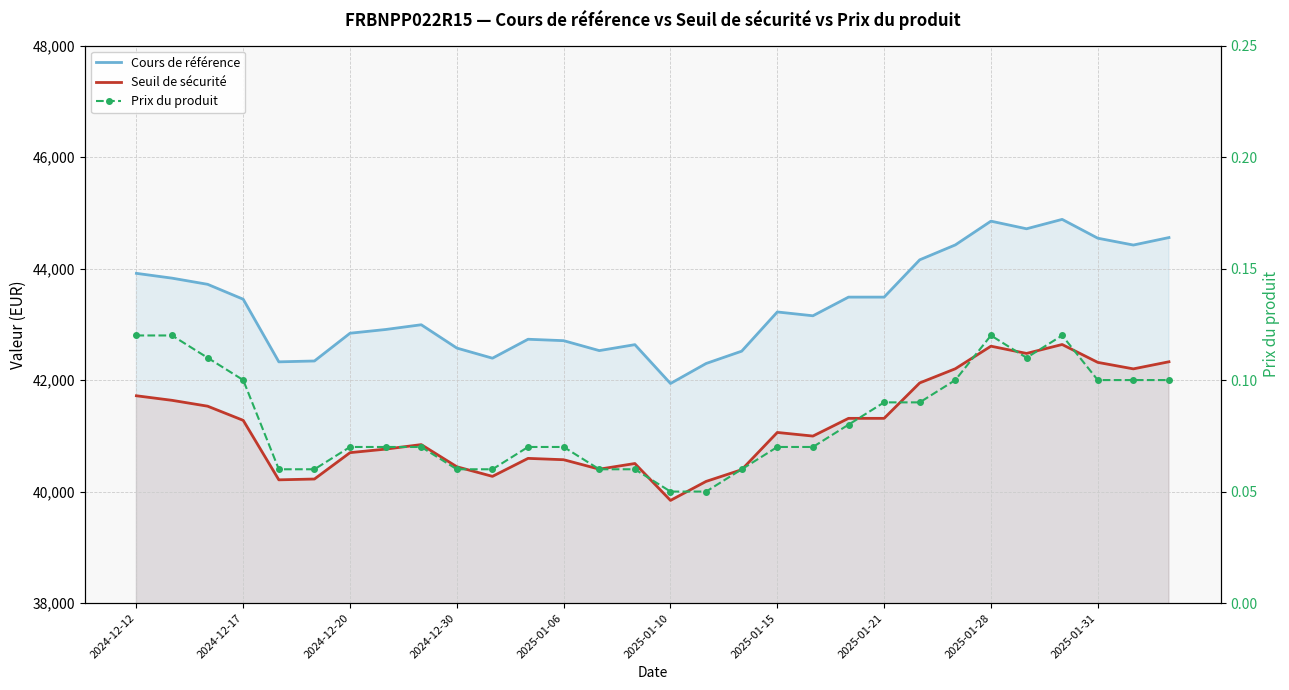

True or false: Seuil de sécurité and Cours de référence cross at least once.

False